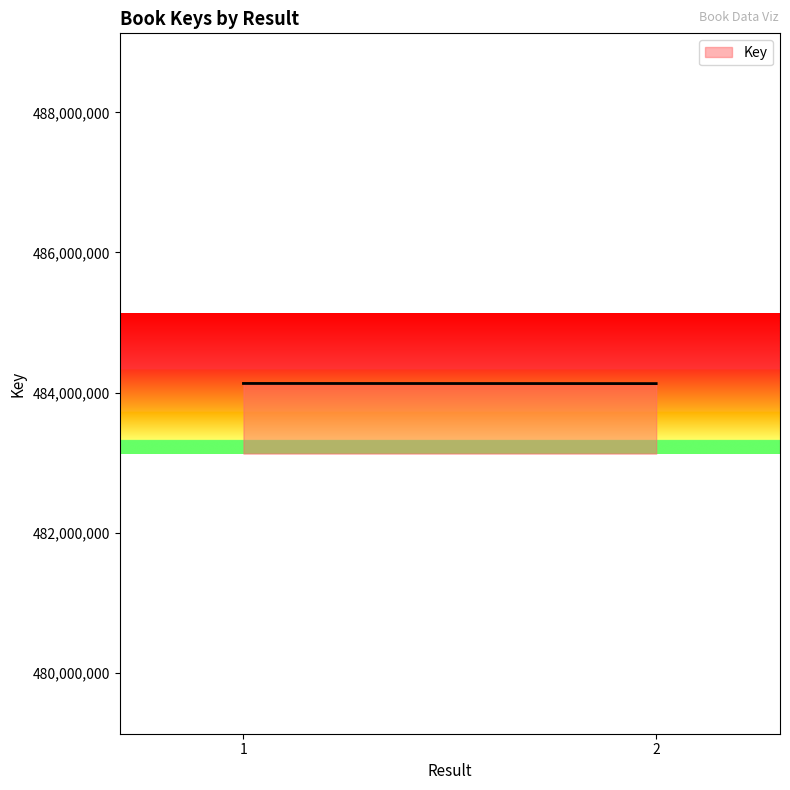

Which label corresponds to the smallest value in the chart?

2